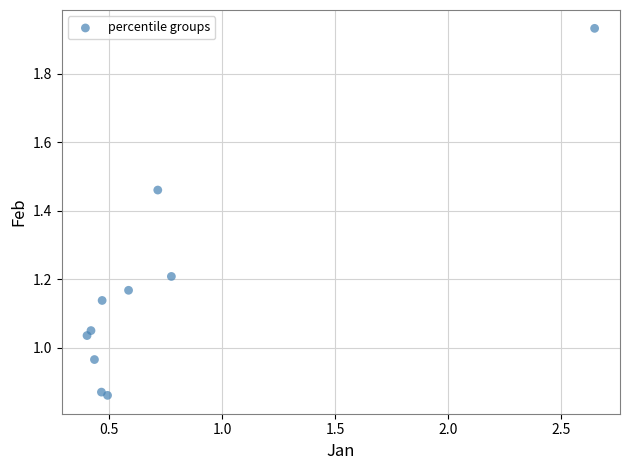

What is the range of X values (max minus min)?

2.2